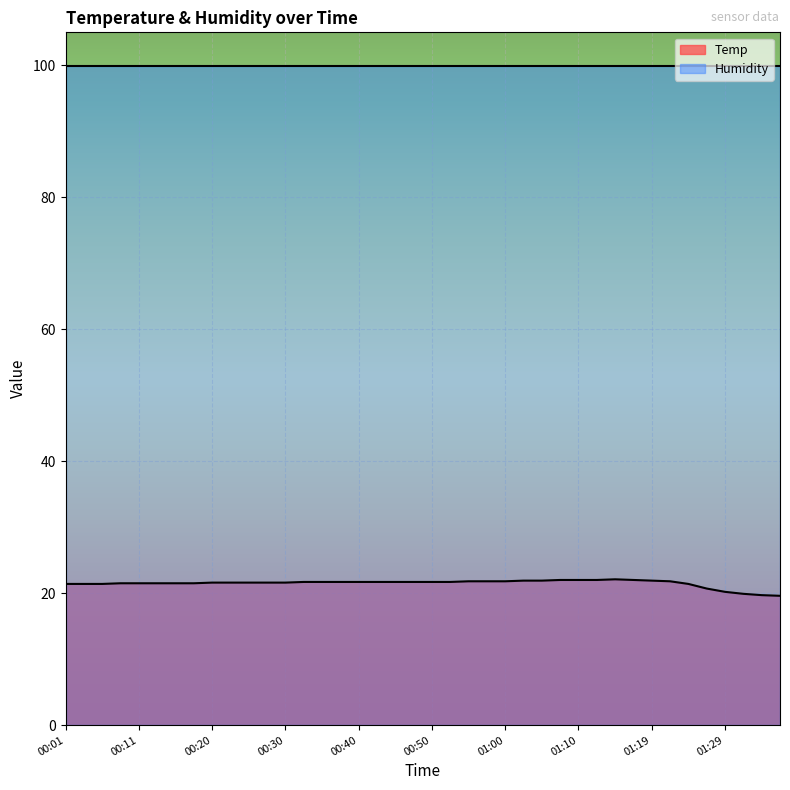

The value at 01:19 is 21.9. True or false?

True